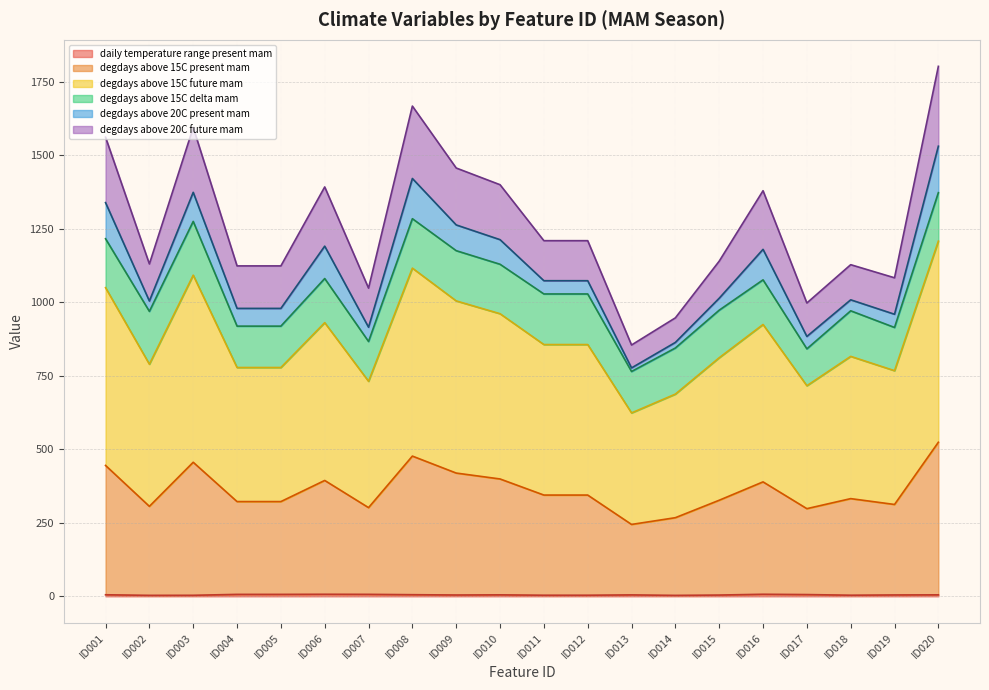

Does the chart have visible grid lines?

Yes